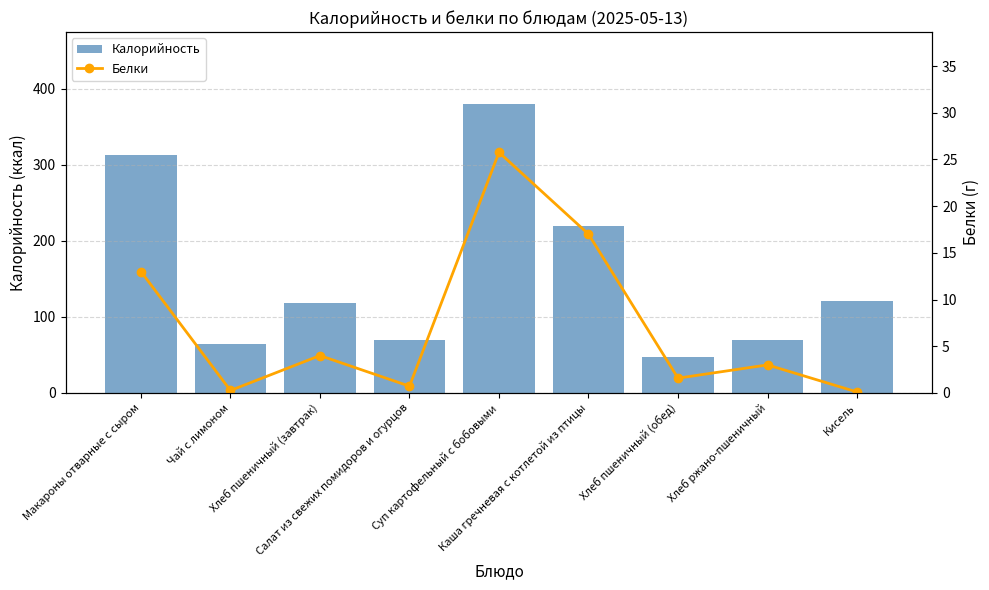

What is the label of the 2nd bar from the left?

Чай с лимоном